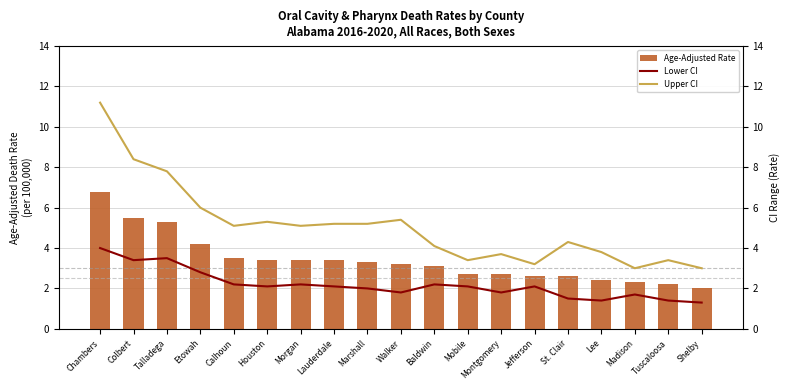

True or false: Upper CI has a value of 3.8 at Lee.

True